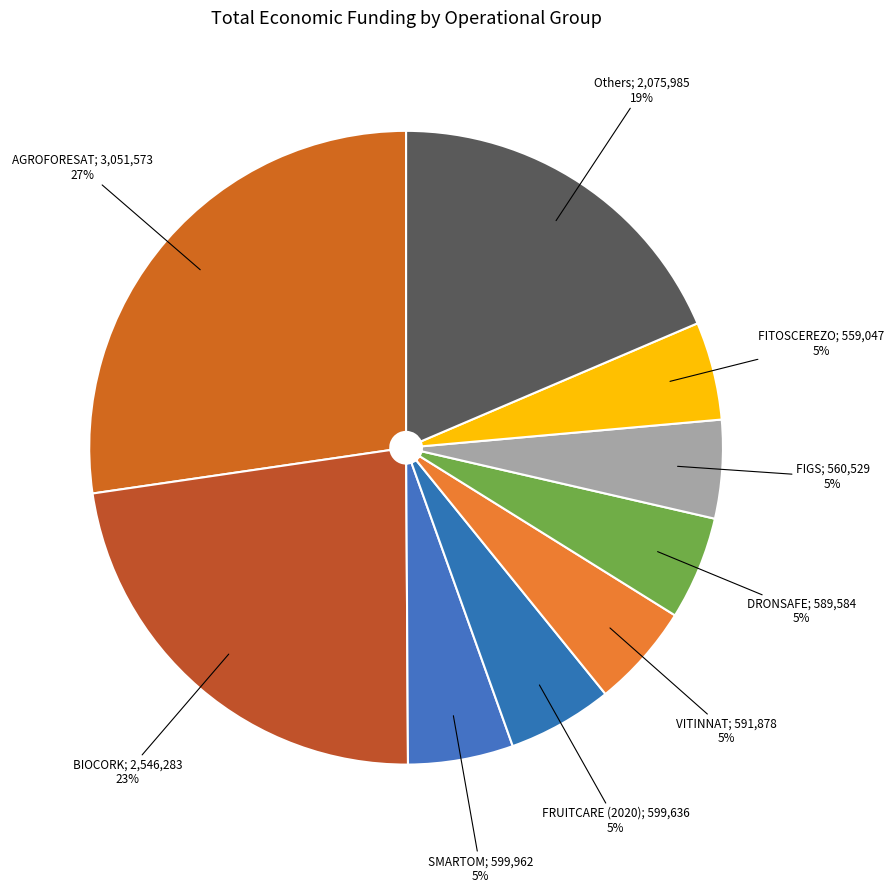

Is there a majority slice in this chart?

No